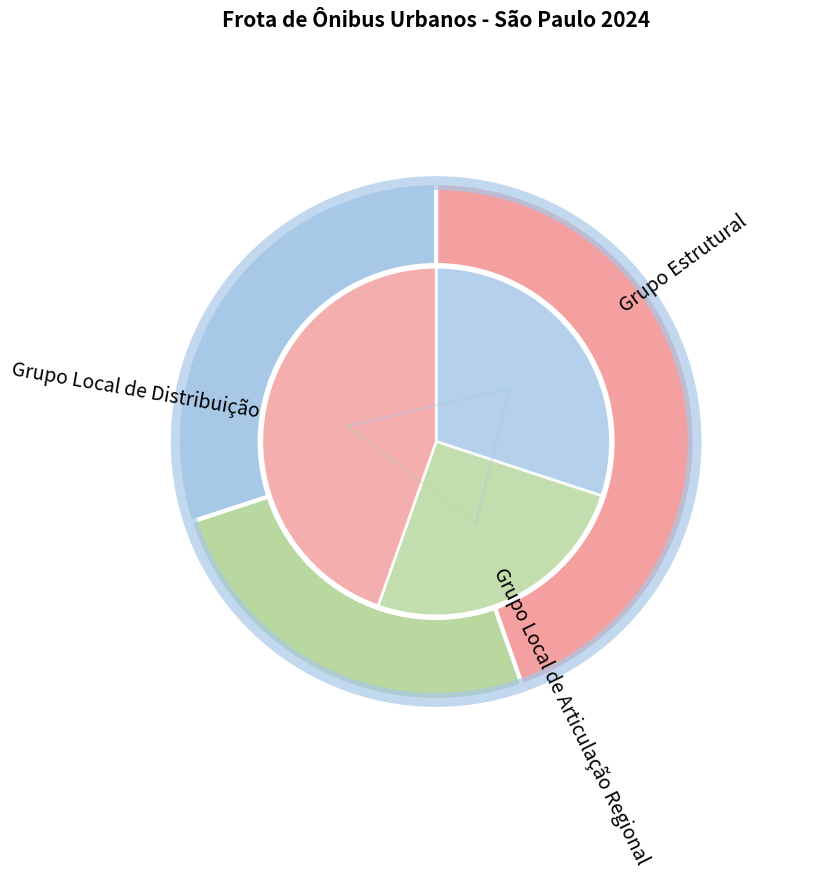

To the nearest percent, what percentage of the pie is Grupo Local de Distribuição?

45%